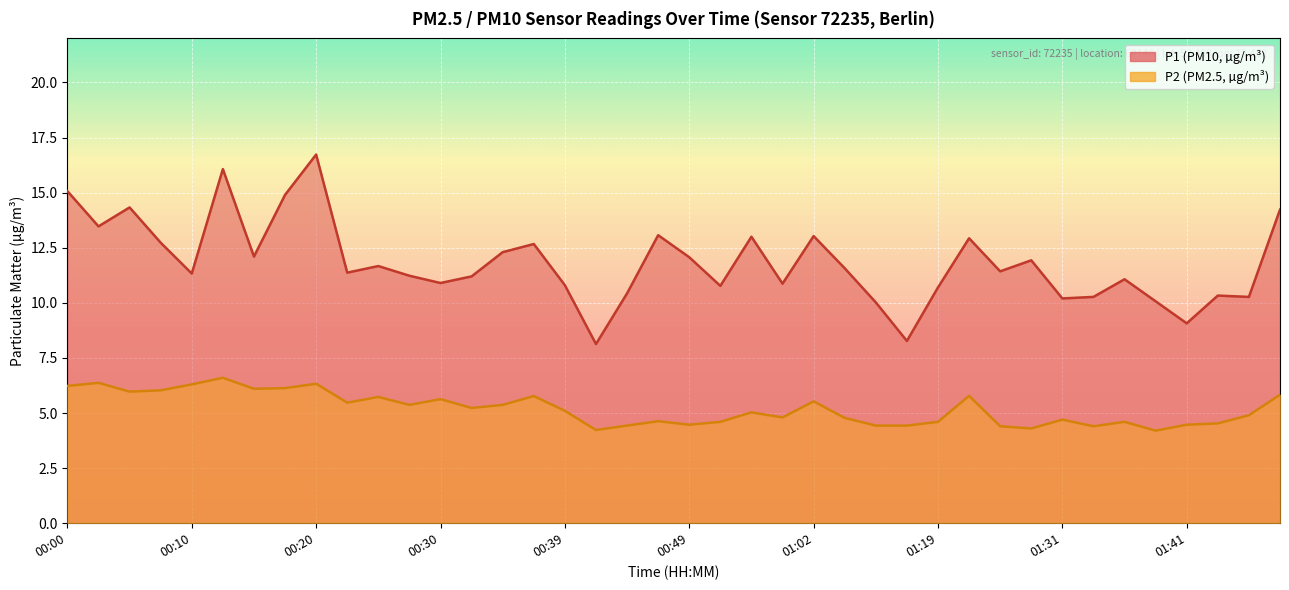

Rank the series by their maximum value, from lowest to highest.

P2, P1